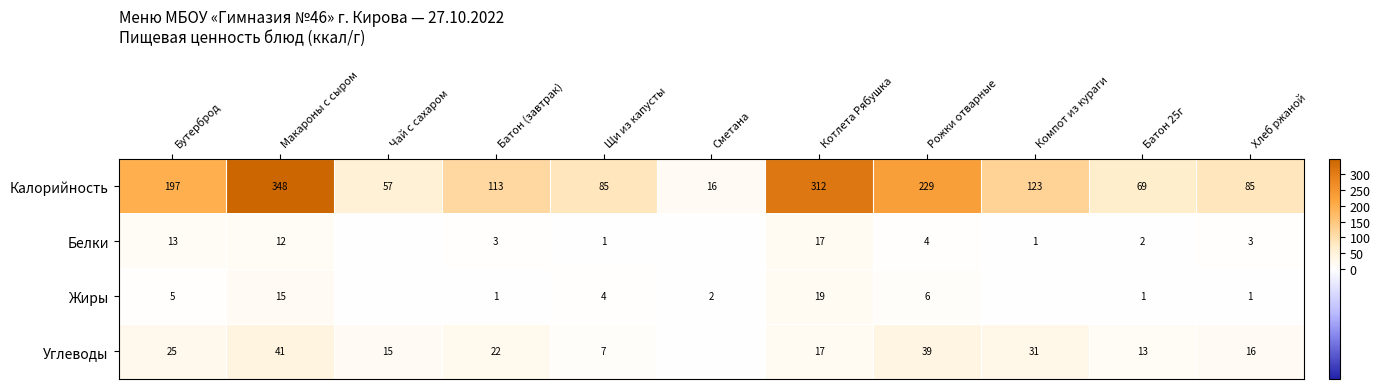

Which category has the lowest value in the Калорийность series?

Сметана